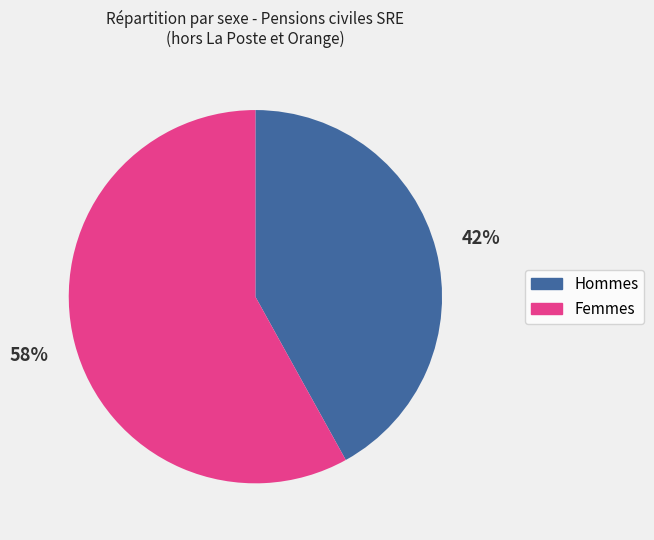

Count the number of slices in the pie.

2